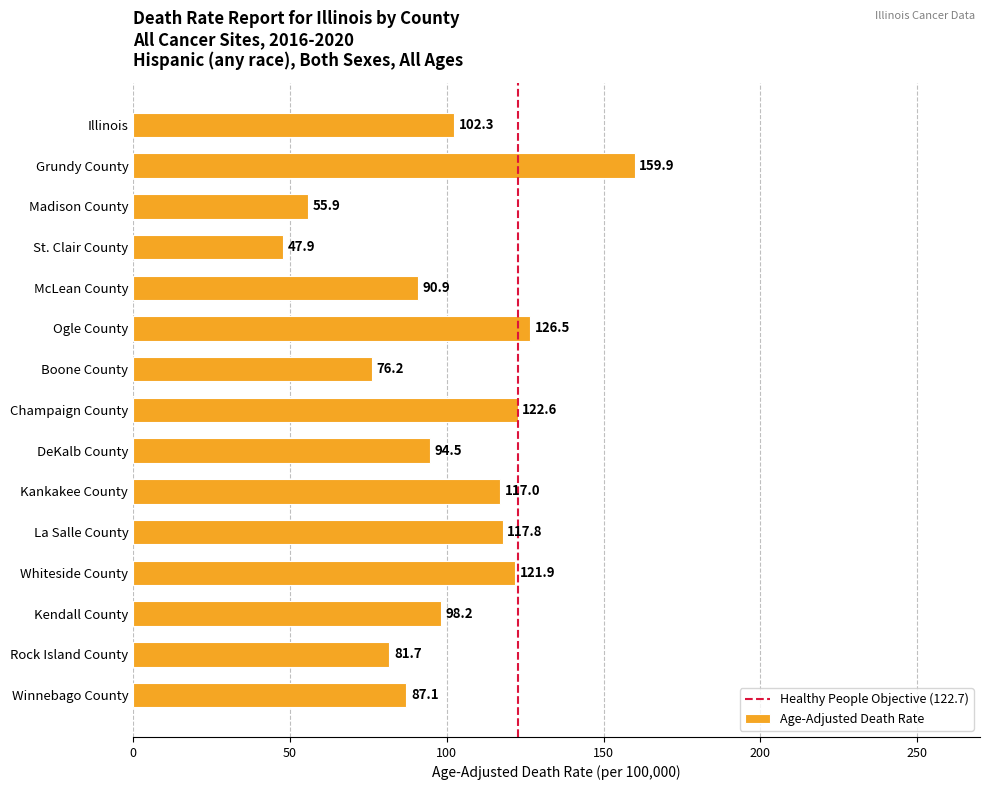

Reading top to bottom, extract all data points from this chart.

Illinois=102.3	Grundy County=159.9	Madison County=55.9	St. Clair County=47.9	McLean County=90.9	Ogle County=126.5	Boone County=76.2	Champaign County=122.6	DeKalb County=94.5	Kankakee County=117.0	La Salle County=117.8	Whiteside County=121.9	Kendall County=98.2	Rock Island County=81.7	Winnebago County=87.1